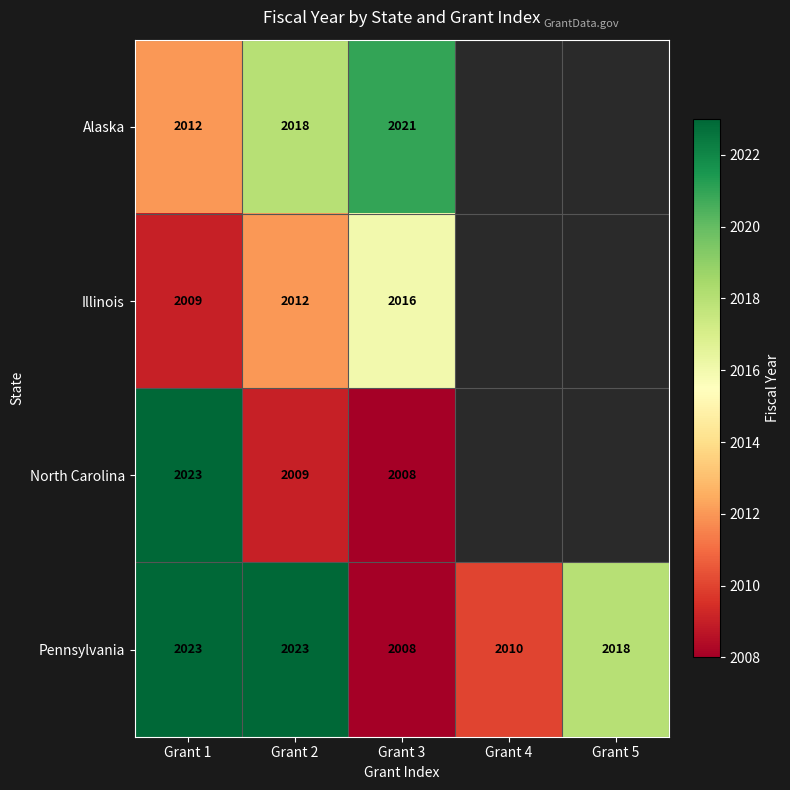

What is the difference between the highest and lowest values at Grant 3?

13